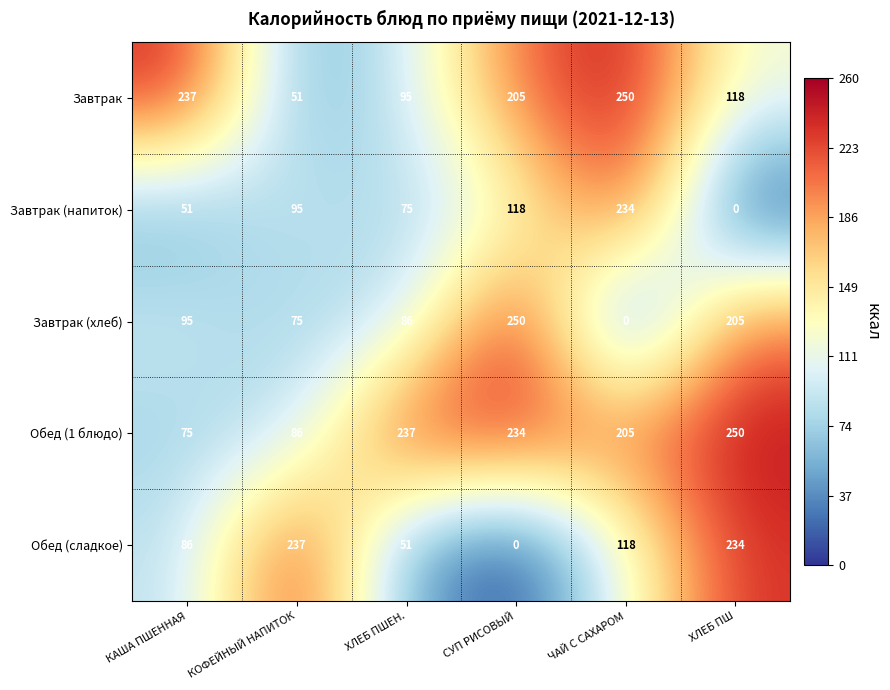

What is the greatest value displayed?

250